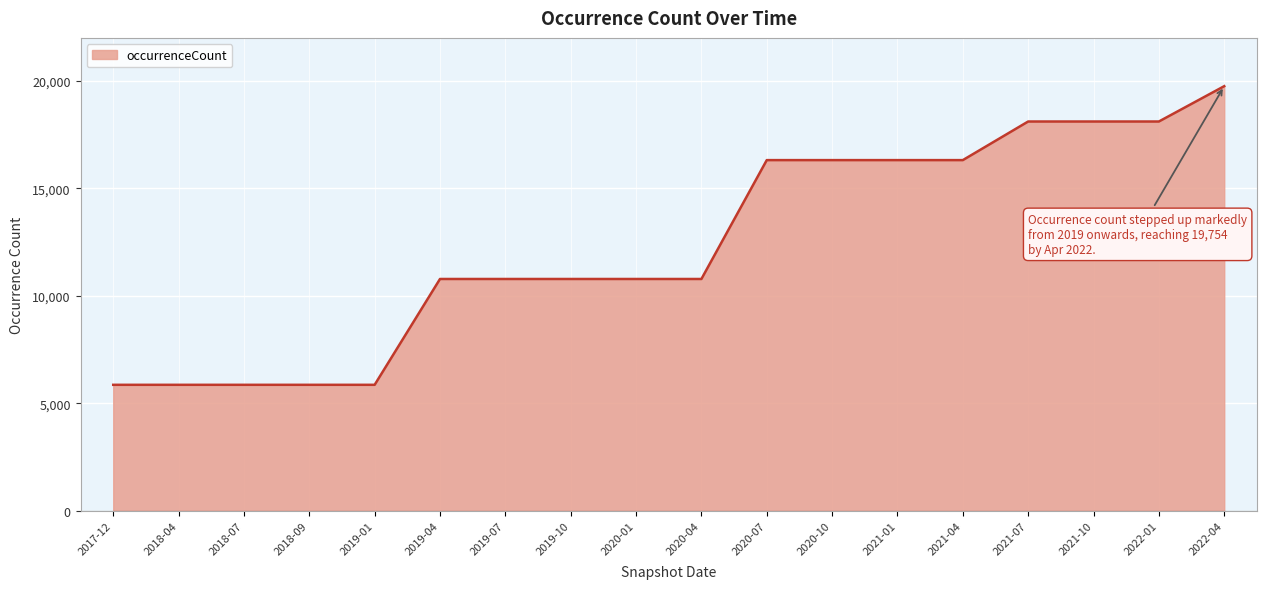

What is the ratio of the value at 2022-01 to the value at 2021-07?

1.0